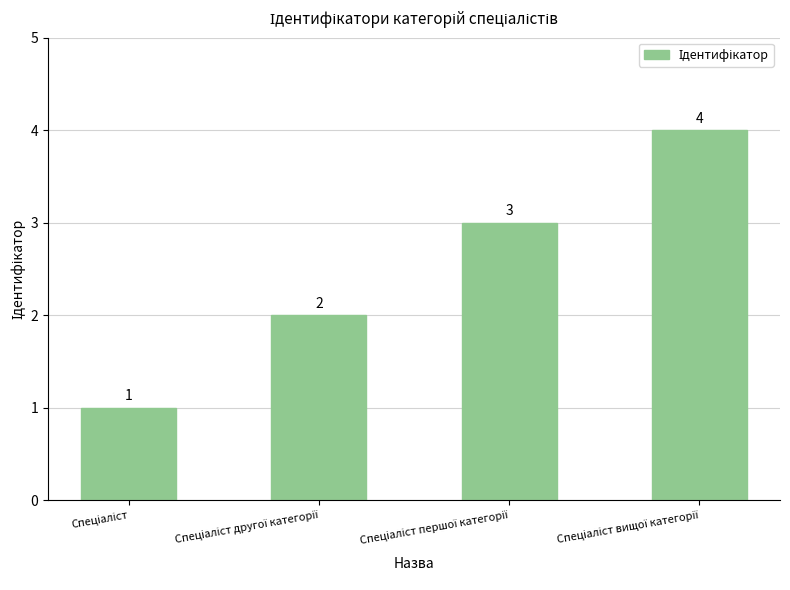

Are the bars grouped side by side (vs. stacked)?

No